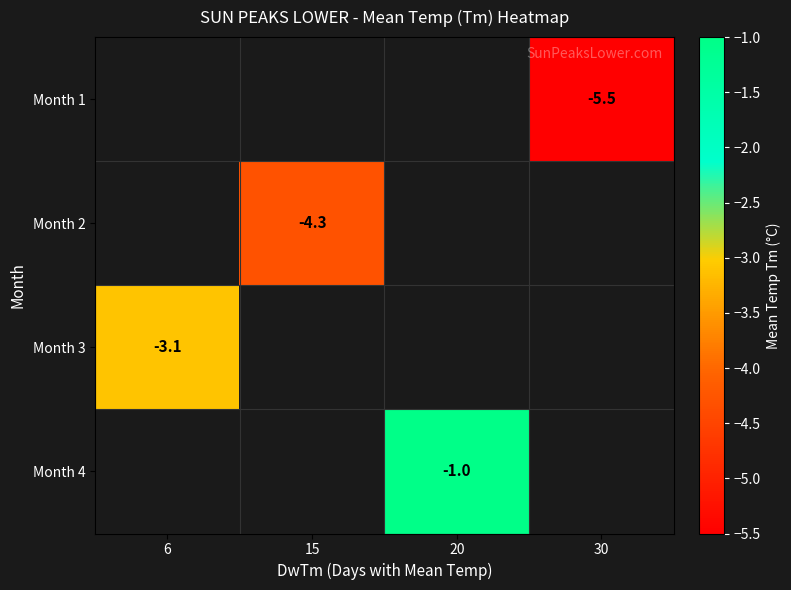

Between 30 and 15, which is larger?

15